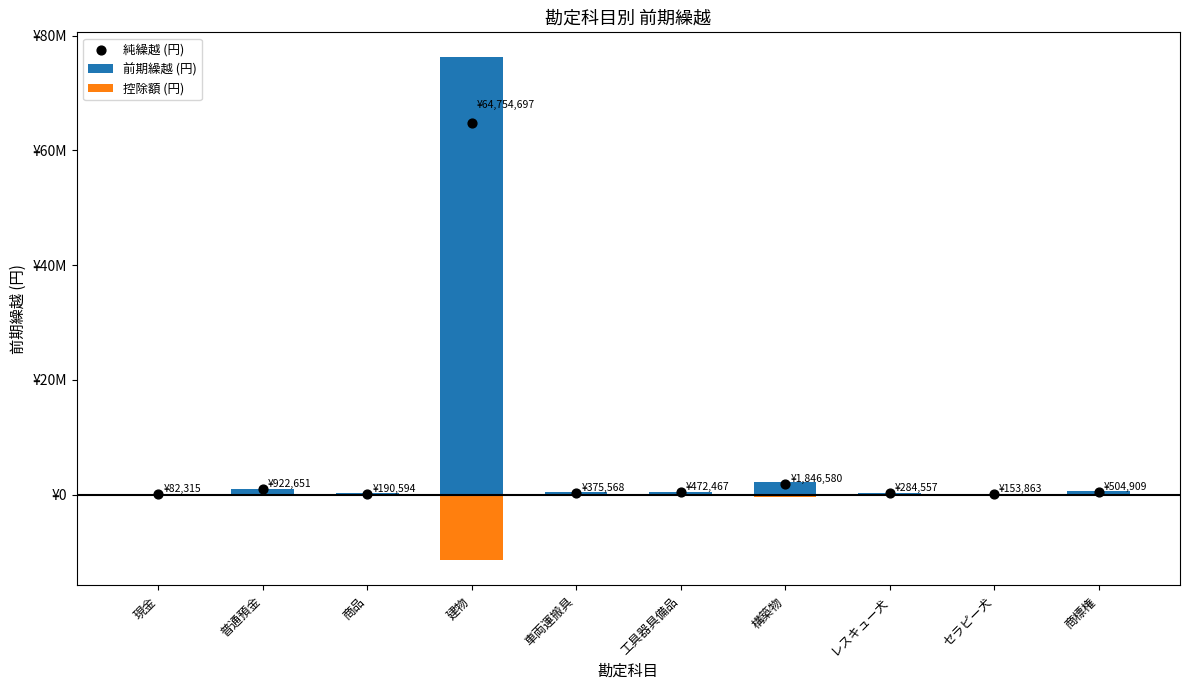

What is the total value across all series at 構築物?

3693159.9